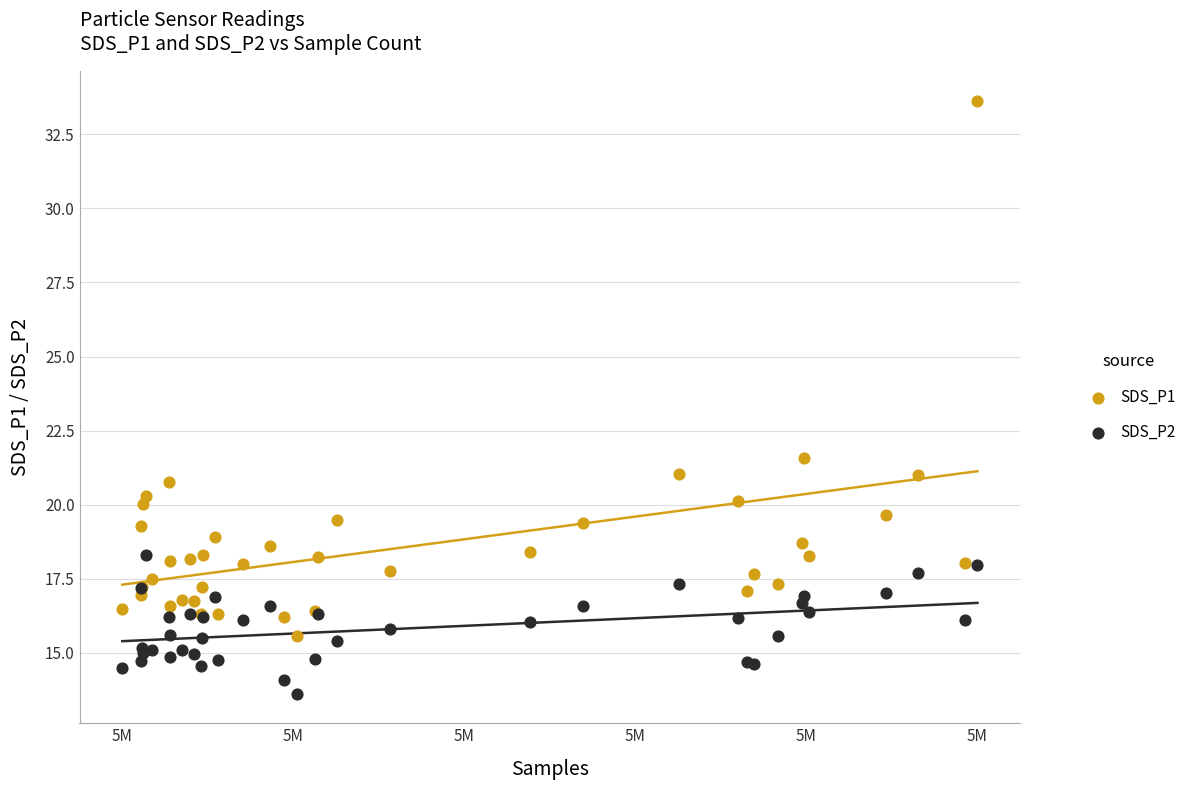

Which series has the largest Y range (max minus min)?

SDS_P1